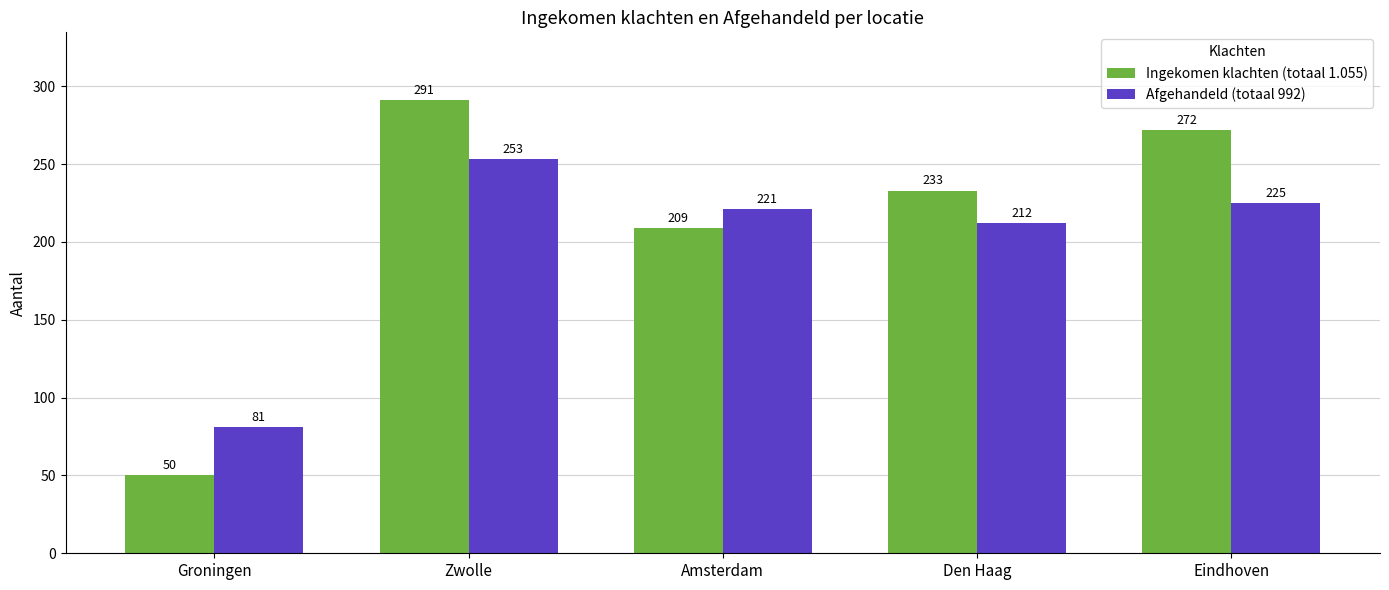

Between Groningen and Zwolle, which series saw the biggest shift?

Ingekomen klachten (totaal 1.055)